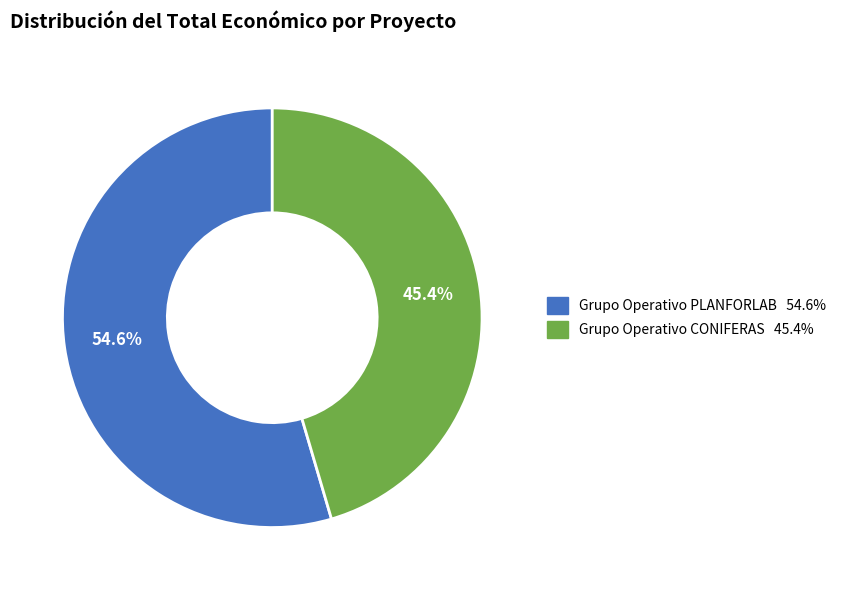

To the nearest percent, what is the combined percentage of Grupo Operativo CONIFERAS and Grupo Operativo PLANFORLAB?

100%